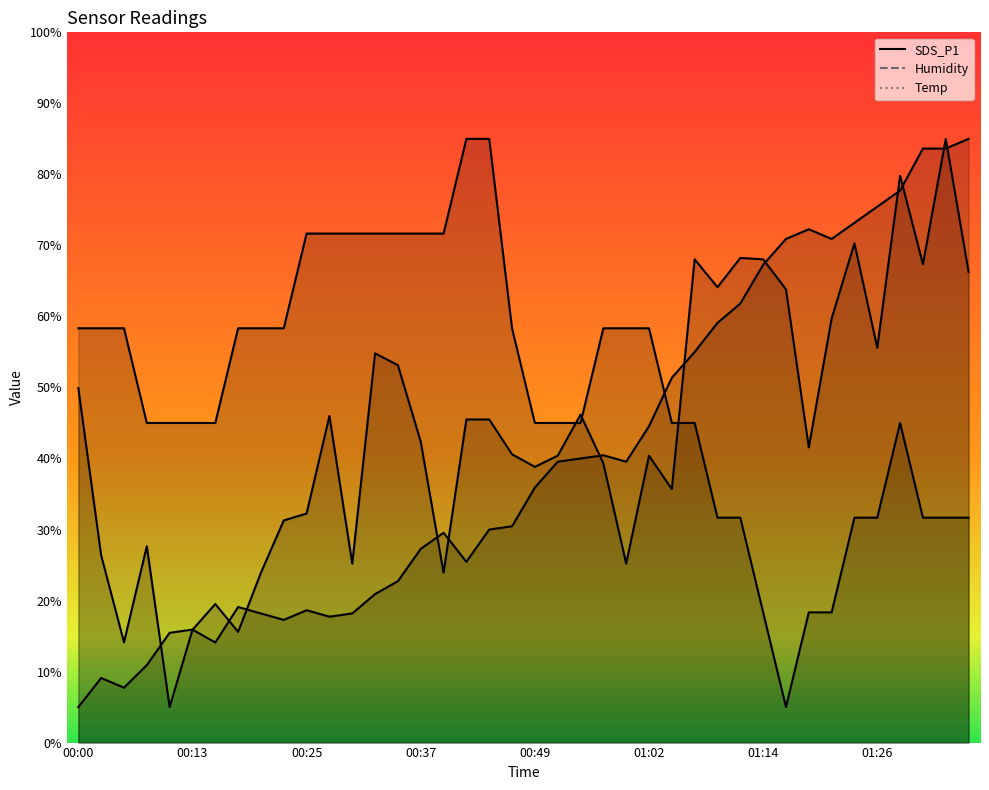

What is the sum of the Humidity values at 00:54 and 01:11?

101.8